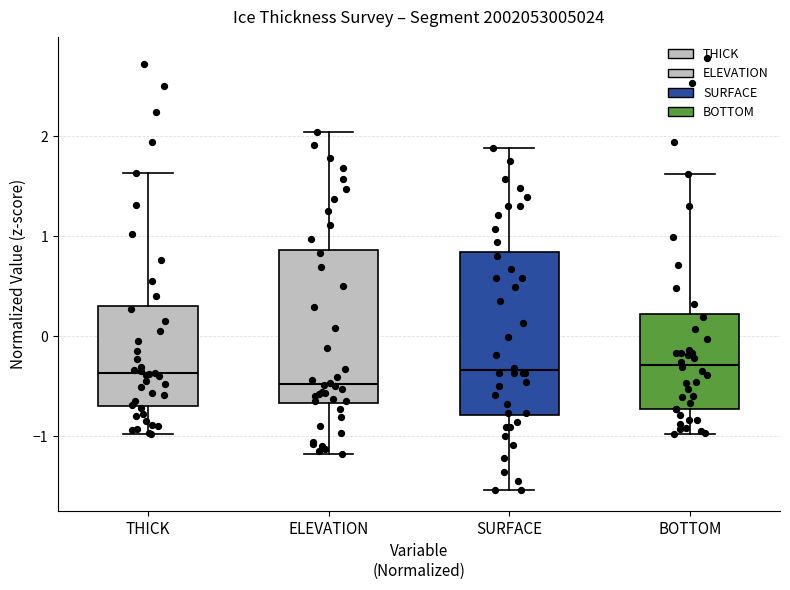

Reading left to right, transcribe this box plot: for each box, give where its median line is, the range the box spans, and where its two whiskers end, as read against the y-axis. The values are not printed on the chart, so give them approximately, as read against the axis.

THICK: median -0.4, box -0.7 to 0.3, whiskers -1.0 to 1.6
ELEVATION: median -0.5, box -0.7 to 0.9, whiskers -1.2 to 2.0
SURFACE: median -0.3, box -0.8 to 0.8, whiskers -1.5 to 1.9
BOTTOM: median -0.3, box -0.7 to 0.2, whiskers -1.0 to 1.6